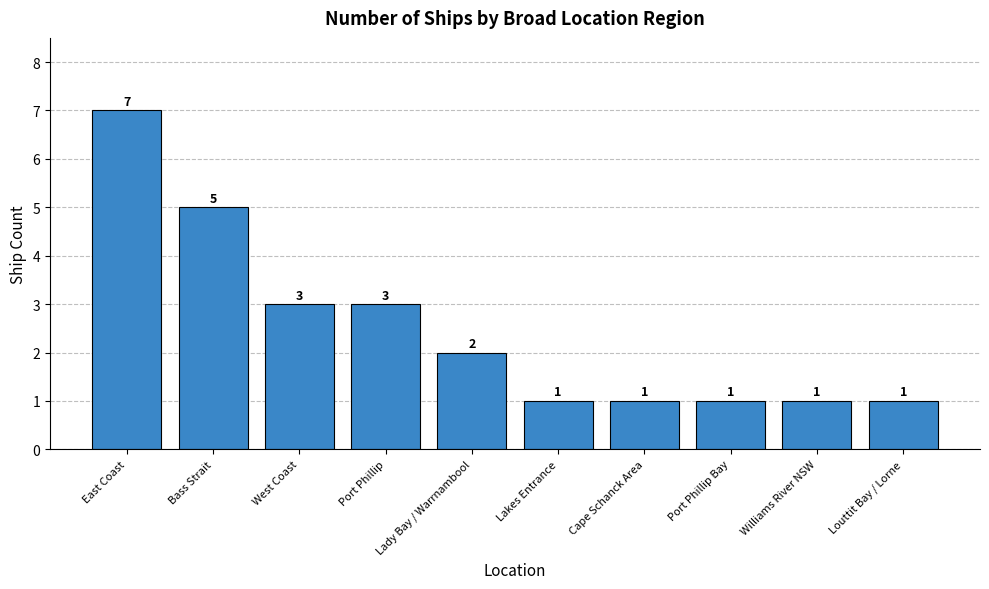

What is the sum of the values at Lady Bay / Warrnambool and Louttit Bay / Lorne?

3